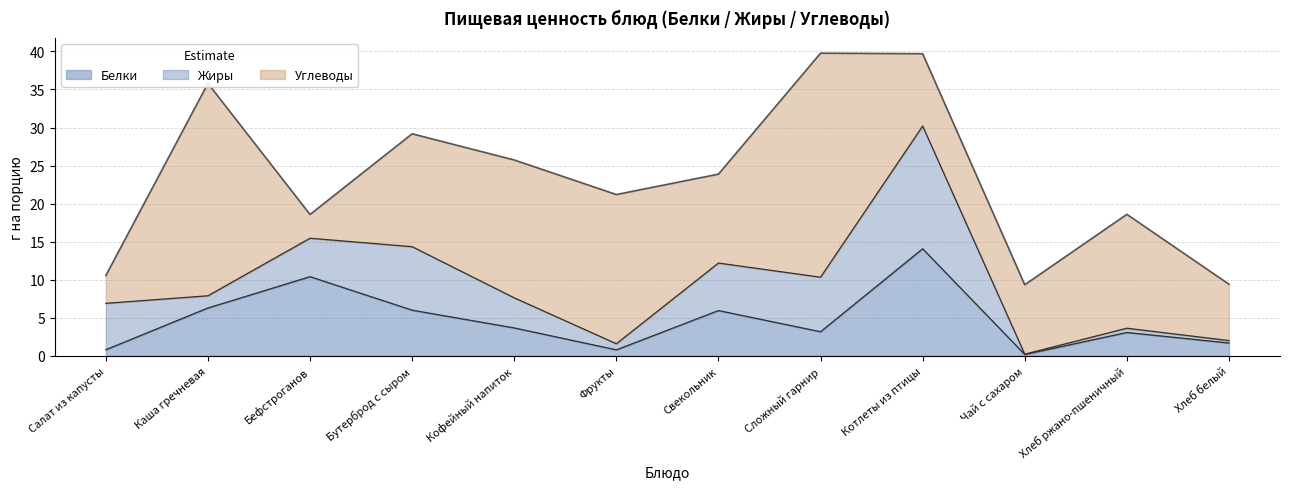

Is the value of Жиры at Каша гречневая greater than the value of Белки at Салат из капусты?

Yes